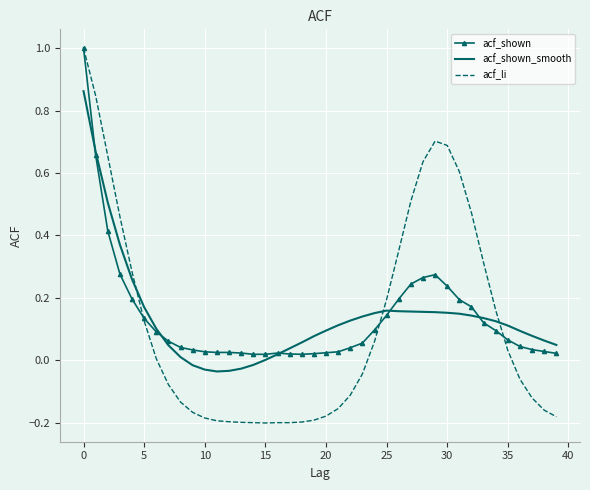

What is the greatest value displayed?

1.0